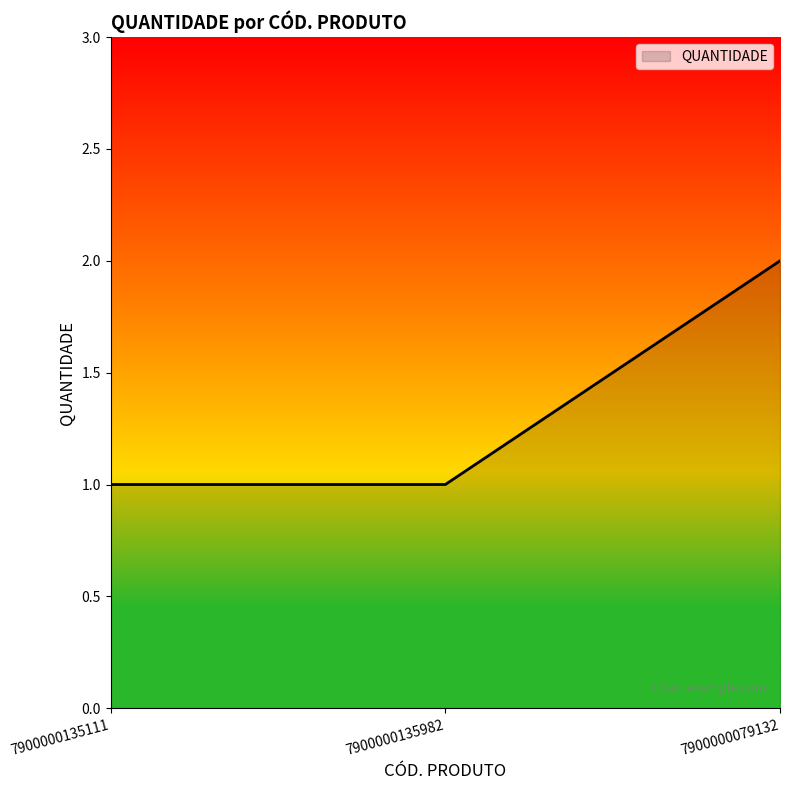

What is the change in value from 7900000135982 to 7900000079132?

+1